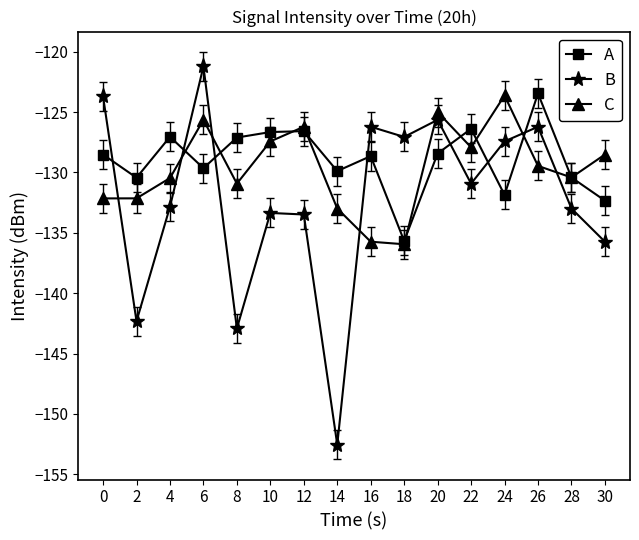

Is it true that A equals -126.6 at 12?

True